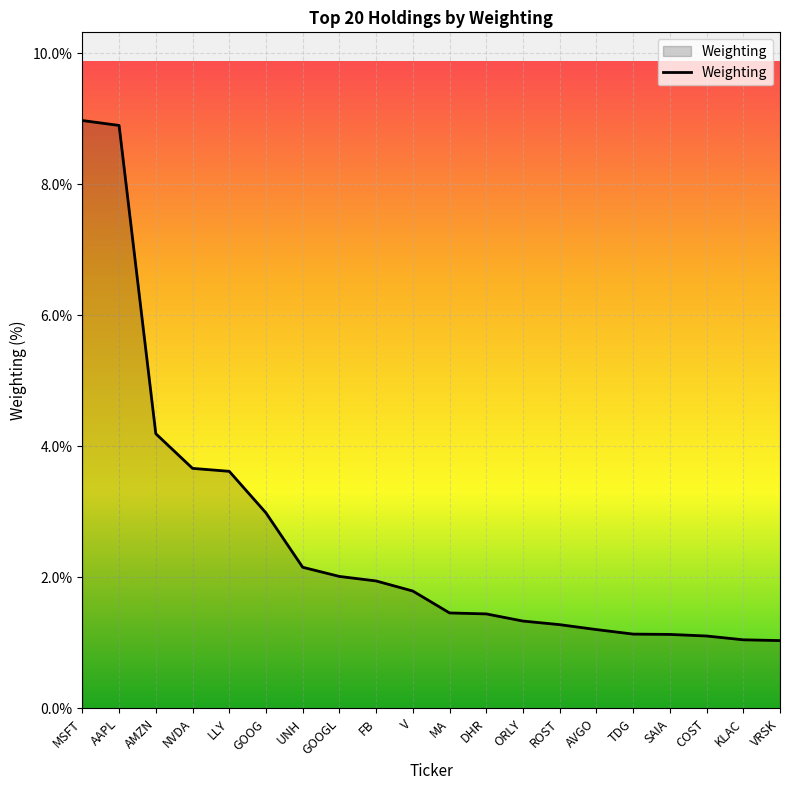

What is the smallest value displayed?

1.0